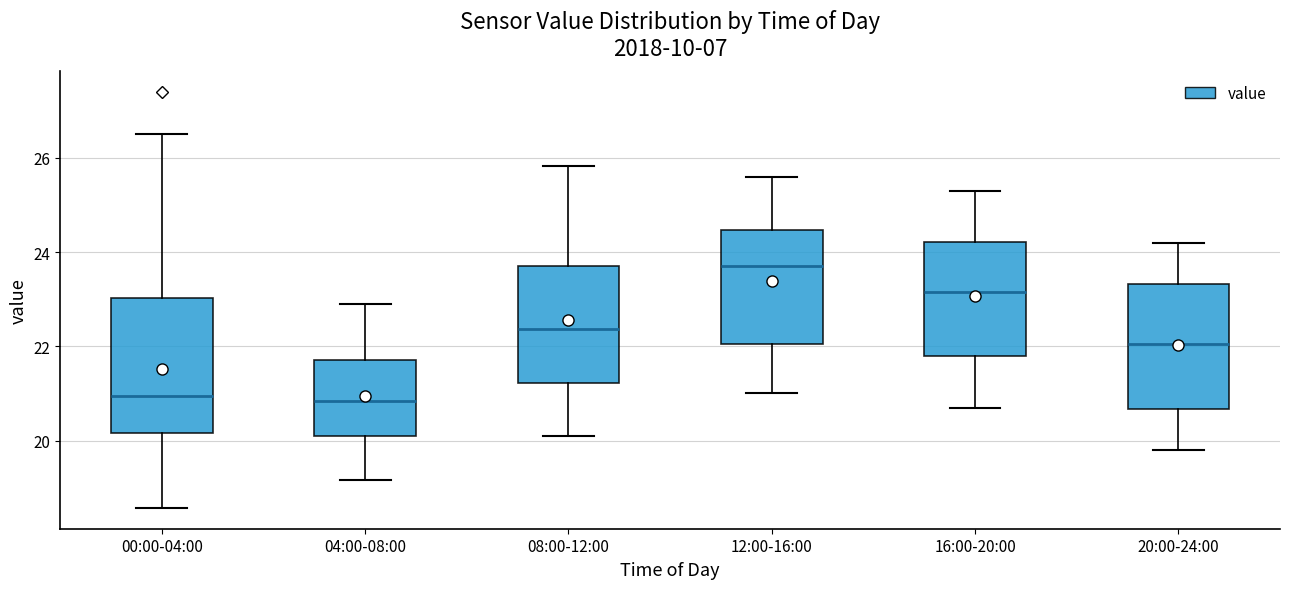

Reading left to right, read every box against the y-axis: the position of its median line, the range the box covers, and the ends of its whiskers. The values are not printed on the chart, so give them approximately, as read against the axis.

00:00-04:00: median 21.0, box 20.2 to 23.0, whiskers 18.6 to 26.6
04:00-08:00: median 20.8, box 20.0 to 21.8, whiskers 19.2 to 23.0
08:00-12:00: median 22.4, box 21.2 to 23.8, whiskers 20.2 to 25.8
12:00-16:00: median 23.8, box 22.0 to 24.4, whiskers 21.0 to 25.6
16:00-20:00: median 23.2, box 21.8 to 24.2, whiskers 20.8 to 25.4
20:00-24:00: median 22.0, box 20.6 to 23.4, whiskers 19.8 to 24.2